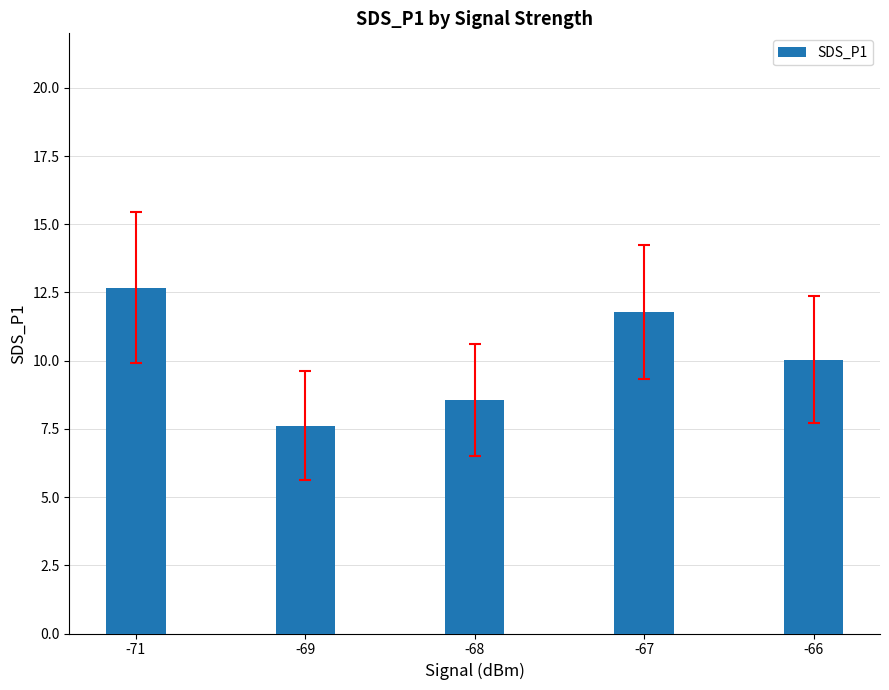

Reading left to right, what are all the values shown in this chart?

12.7	7.6	8.6	11.8	10.0